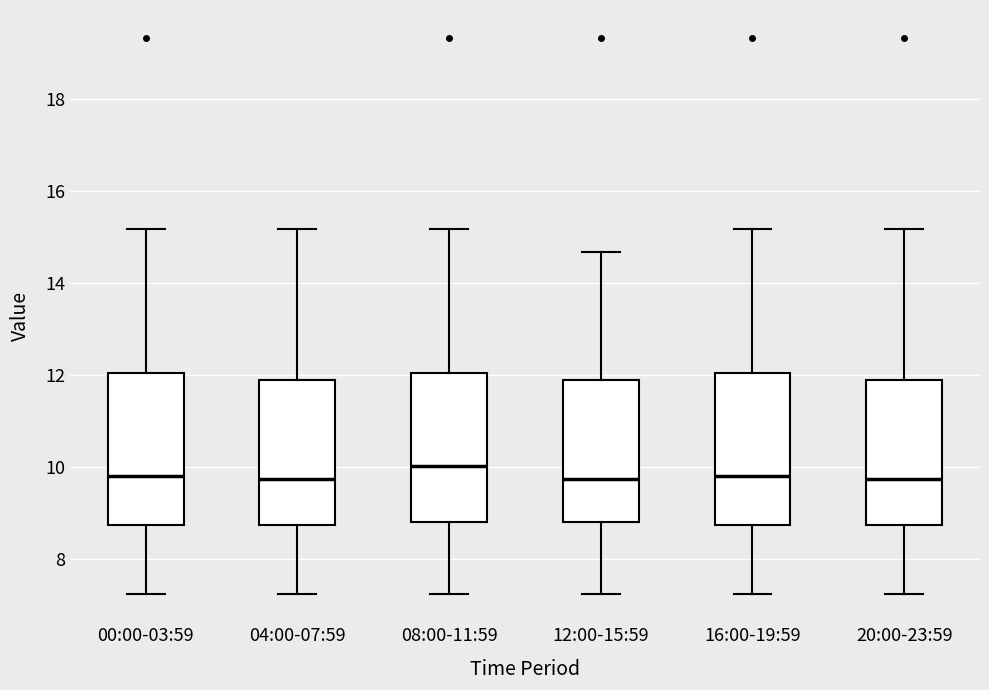

Where does the upper whisker of the box for 00:00-03:59 end on the y-axis? The values are not printed on the chart, so give them approximately, as read against the axis.

15.2